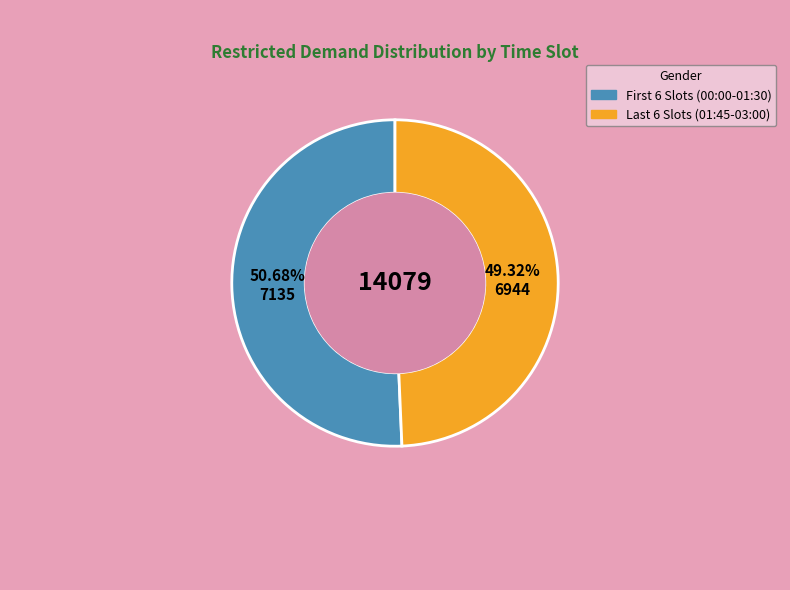

Count the number of slices in the pie.

2